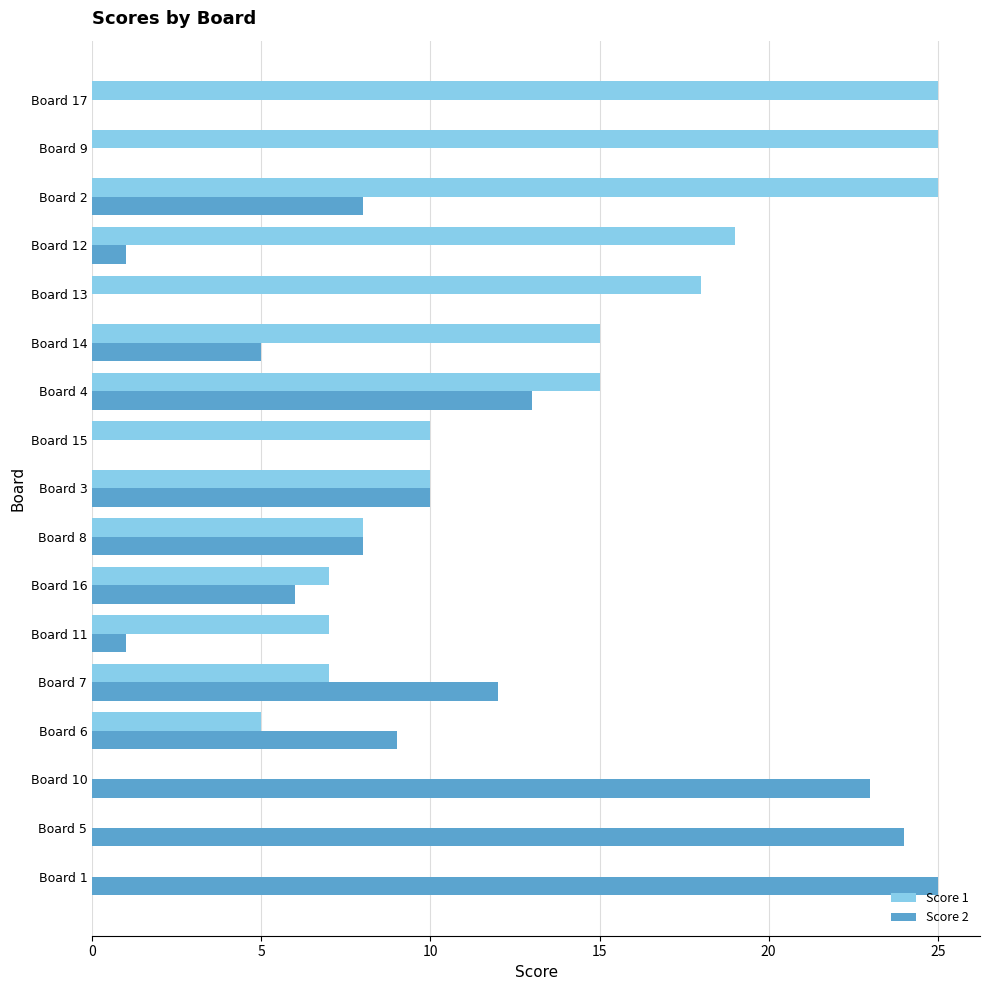

Is the value of Score 2 at Board 10 greater than the value of Score 1 at Board 4?

Yes